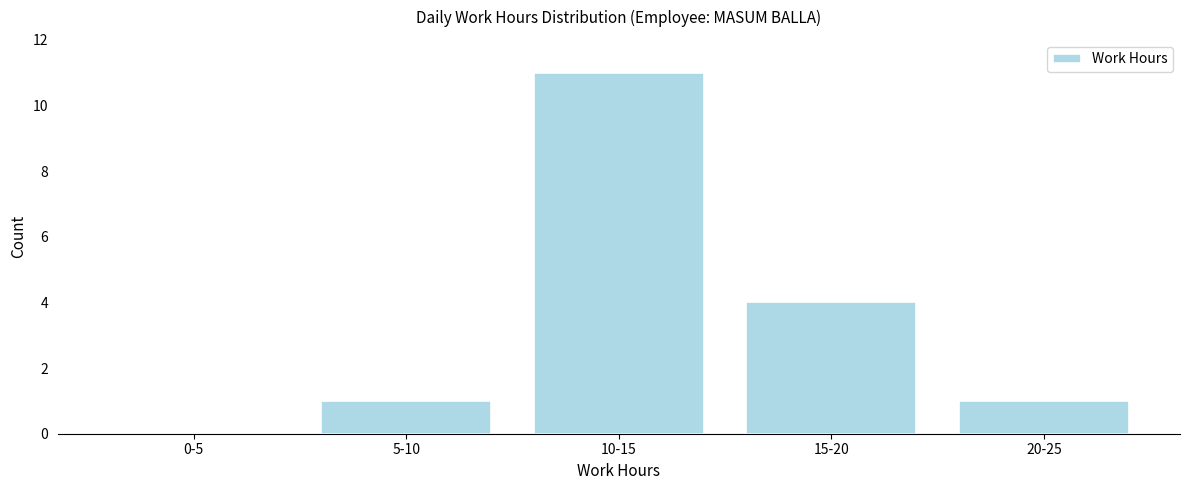

Reading left to right, extract all data points from this chart.

0-5=0	5-10=1	10-15=11	15-20=4	20-25=1